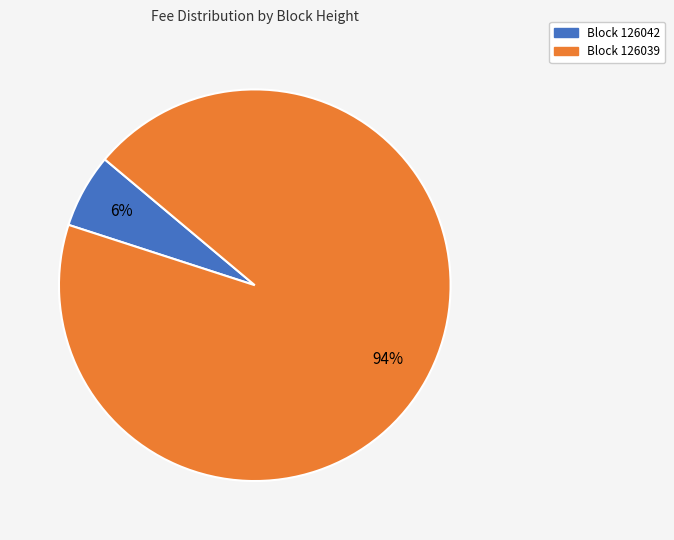

To the nearest percent, what is the difference between the largest and smallest slice percentages?

88%